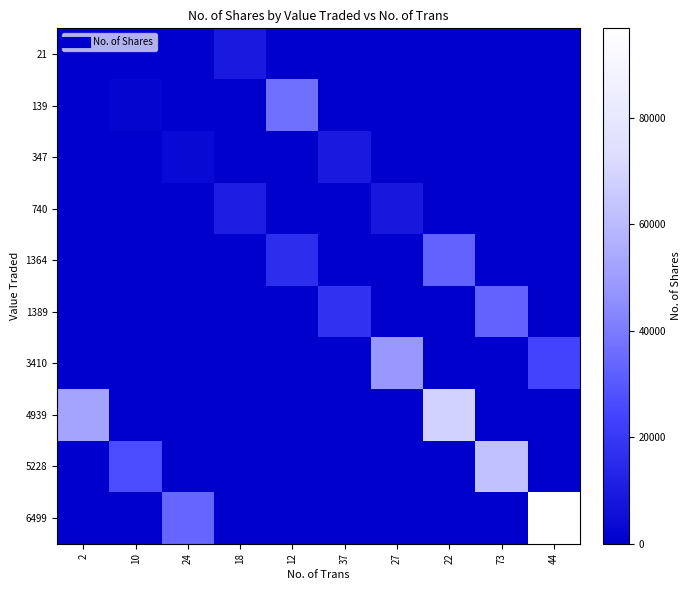

Reading right to left, list all the values displayed in this chart.

21: 44=0	73=0	22=0	27=0	37=0	12=0	18=9200	24=0	10=0	2=265
139: 44=0	73=0	22=0	27=0	37=0	12=36852	18=0	24=0	10=1954	2=0
347: 44=0	73=0	22=0	27=0	37=9148	12=0	18=0	24=3500	10=0	2=0
740: 44=0	73=0	22=0	27=8696	37=0	12=0	18=10432	24=0	10=0	2=0
1364: 44=0	73=0	22=32902	27=0	37=0	12=16388	18=0	24=0	10=0	2=0
1389: 44=0	73=33170	22=0	27=0	37=17726	12=0	18=0	24=0	10=0	2=0
3410: 44=24117	73=0	22=0	27=48254	37=0	12=0	18=0	24=0	10=0	2=0
4939: 44=0	73=0	22=68550	27=0	37=0	12=0	18=0	24=0	10=0	2=52247
5228: 44=0	73=62469	22=0	27=0	37=0	12=0	18=0	24=0	10=26210	2=0
6499: 44=96795	73=0	22=0	27=0	37=0	12=0	18=0	24=33876	10=0	2=0